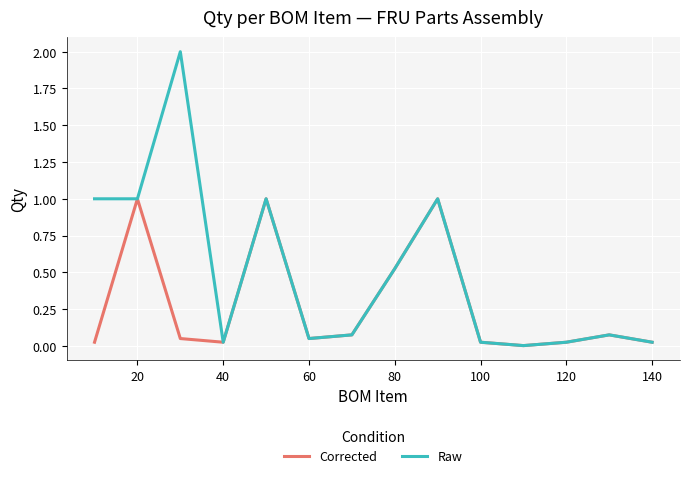

What is the difference between the second highest and second lowest values in the Corrected series?

1.0